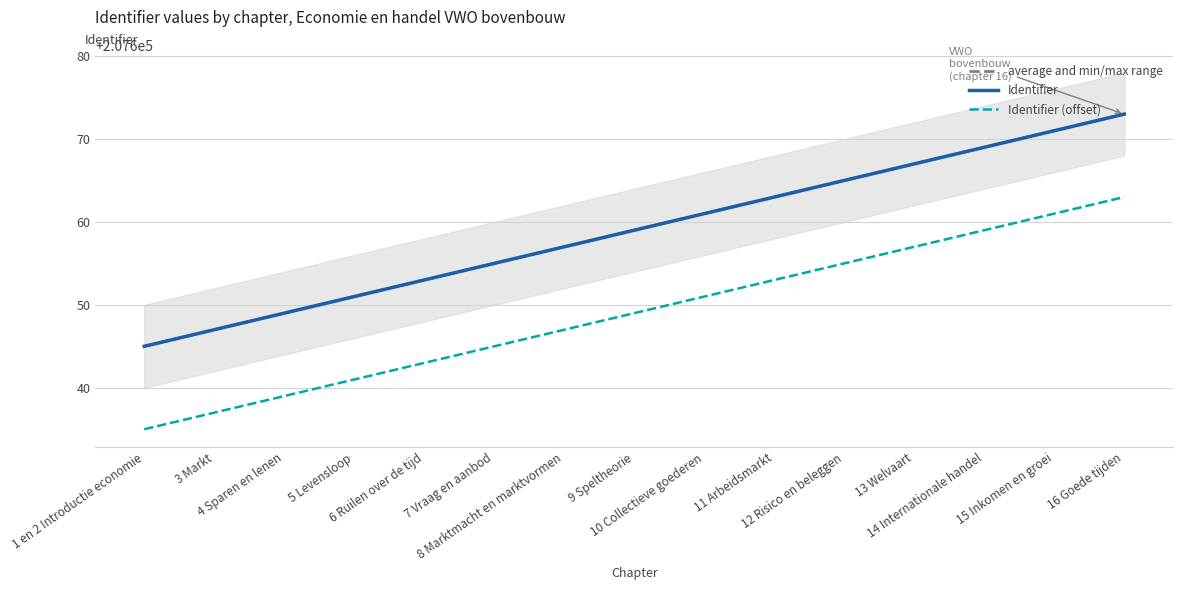

At which category is the sum across all series the highest?

16 Goede tijden